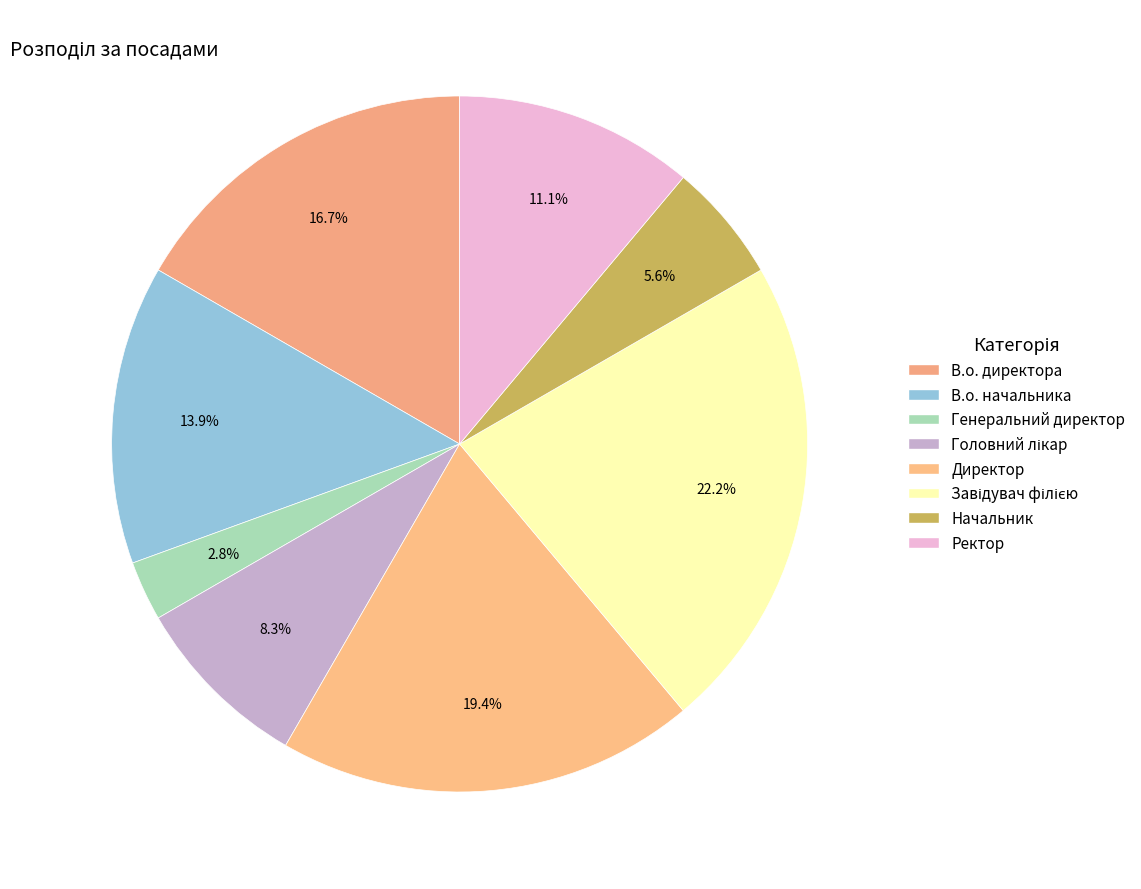

What is the ratio of the value at В.о. директора to the value at Начальник?

3.0